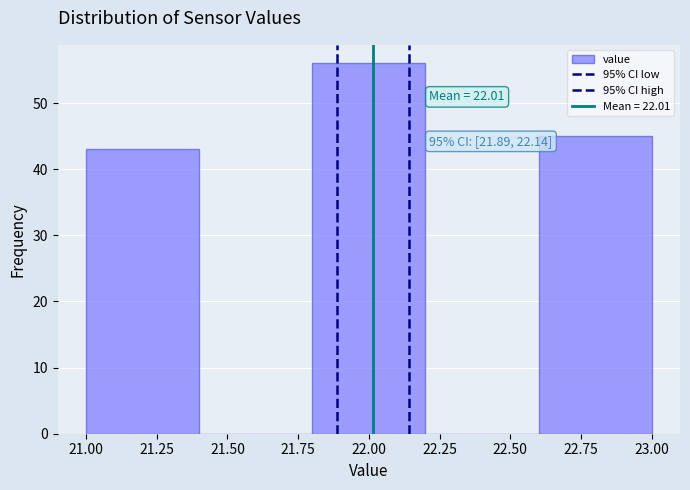

Over which range of the x-axis is the bar tallest?

21.8 to 22.2